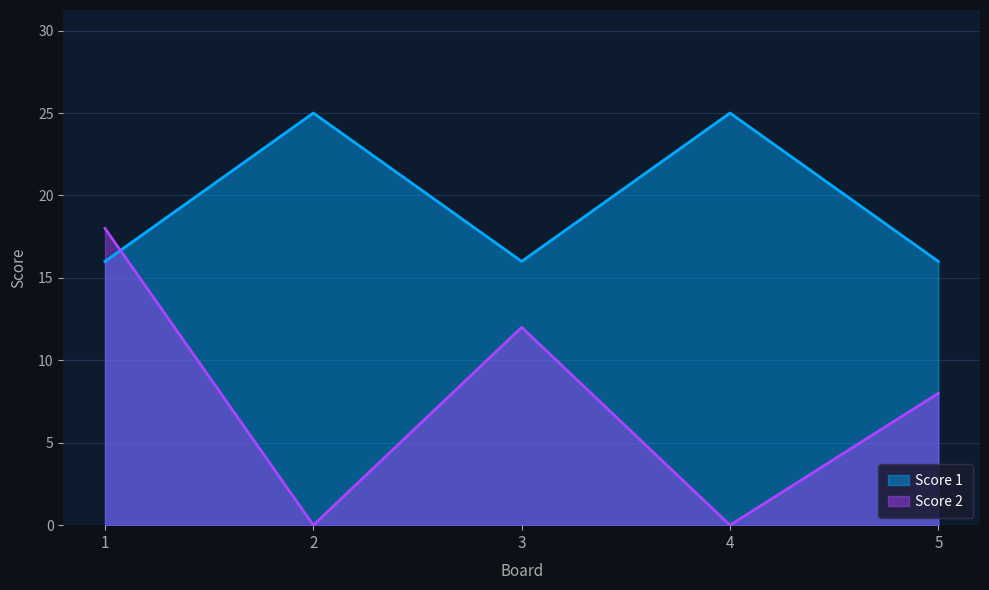

Is it true that Score 2 equals 0 at 2?

True